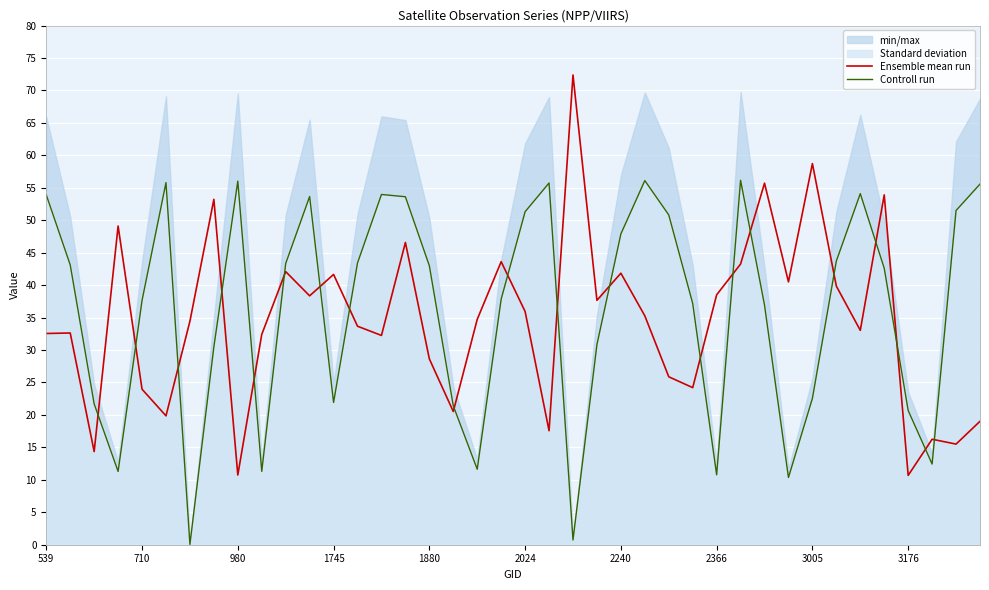

How many times do Controll run and Ensemble mean run cross each other?

20